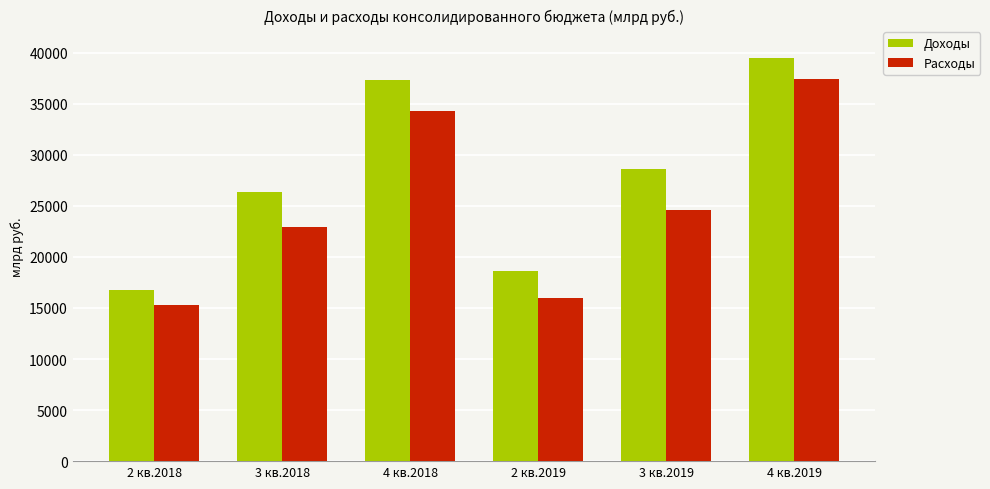

Where does the Доходы series first go above 28630?

4 кв.2018